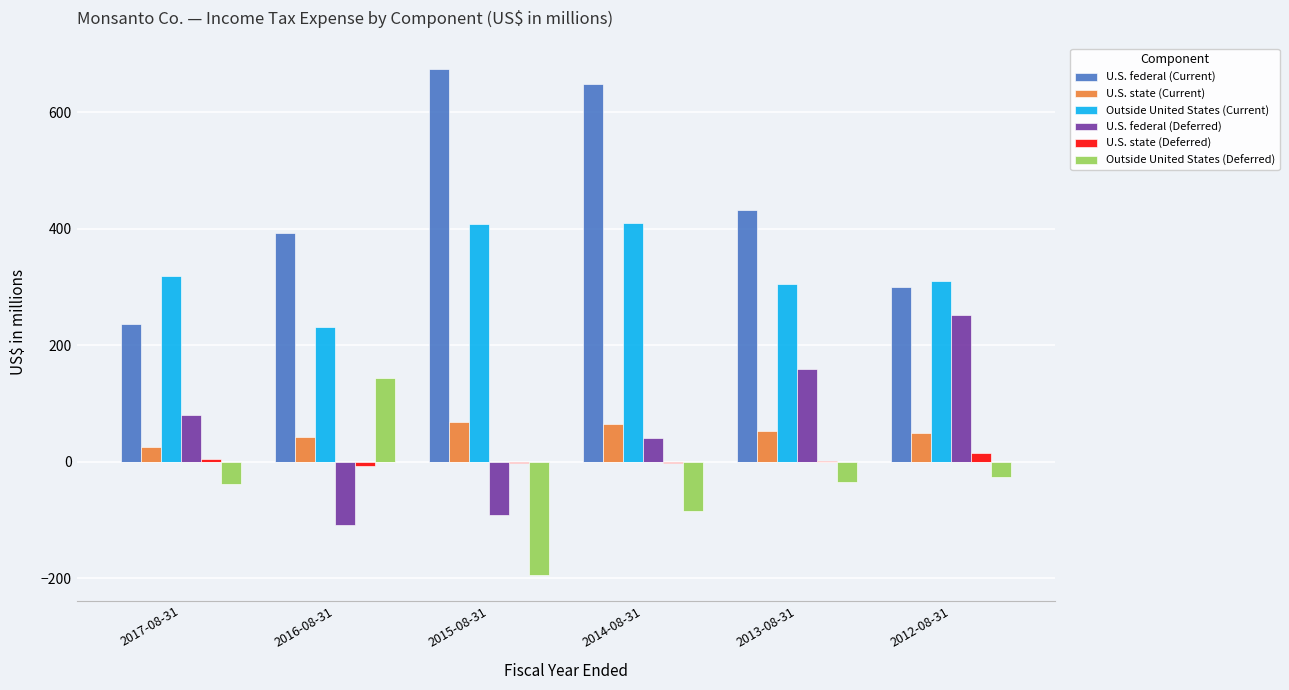

At which category is the sum across all series the highest?

2014-08-31